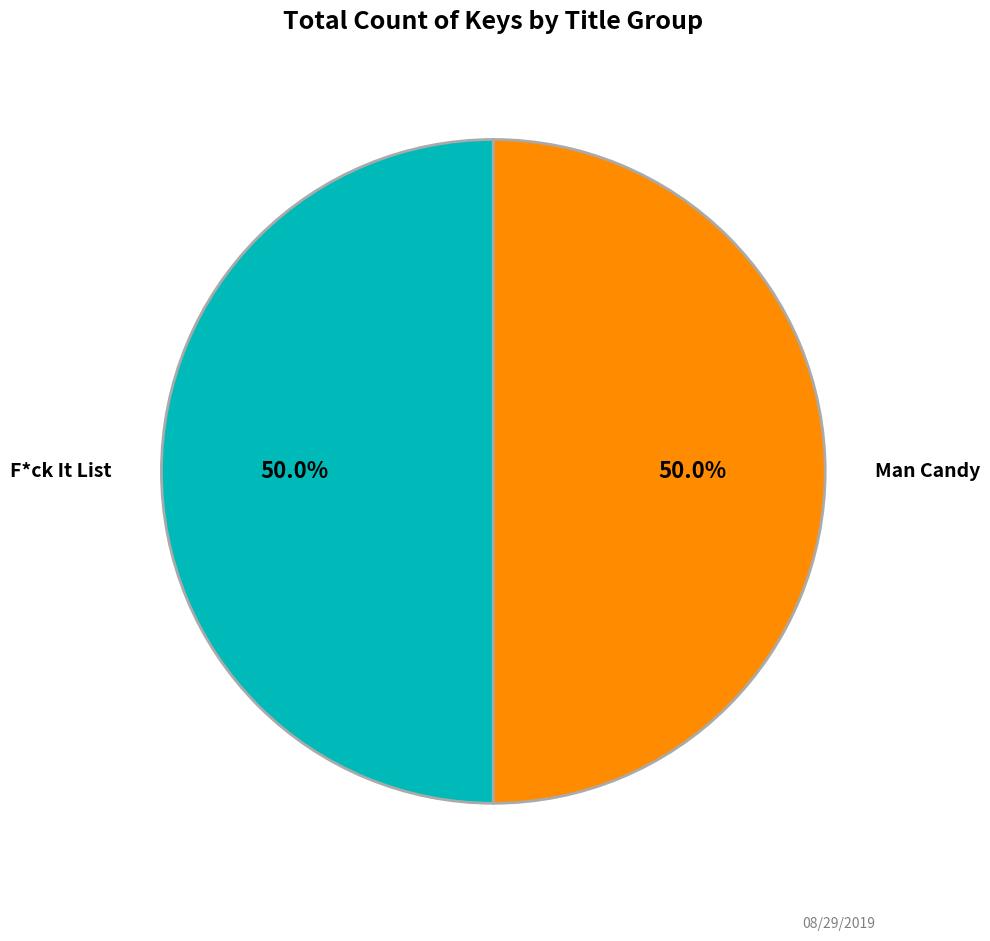

How many slices are in this pie chart?

2